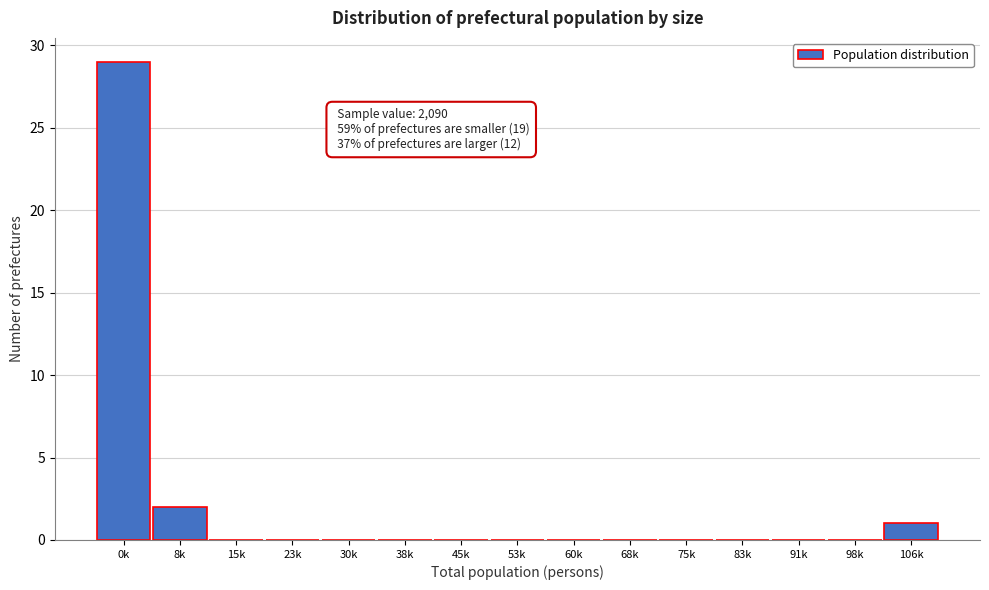

Reading left to right, transcribe all the data shown in this chart.

0k=29	8k=2	15k=0	23k=0	30k=0	38k=0	45k=0	53k=0	60k=0	68k=0	75k=0	83k=0	91k=0	98k=0	106k=1